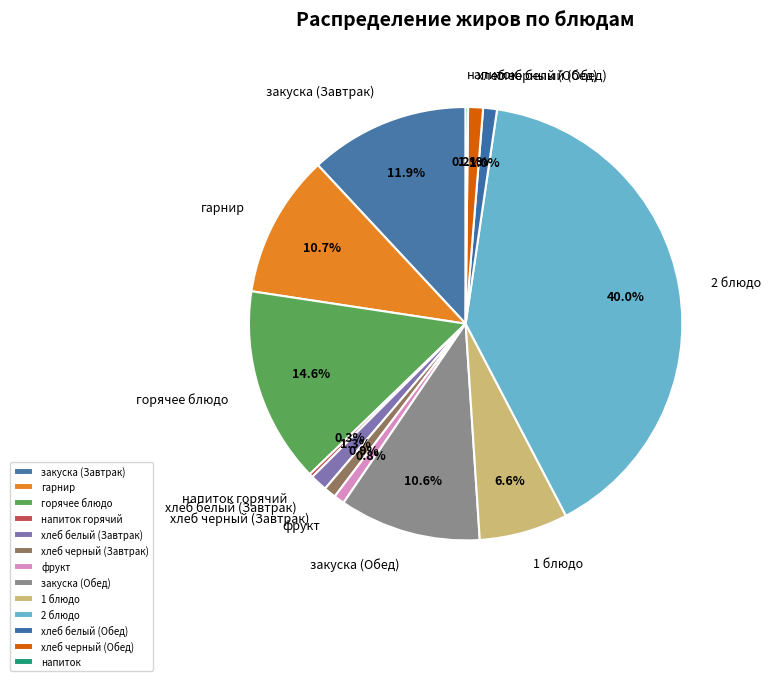

Does гарнир represent more than half of the total?

No